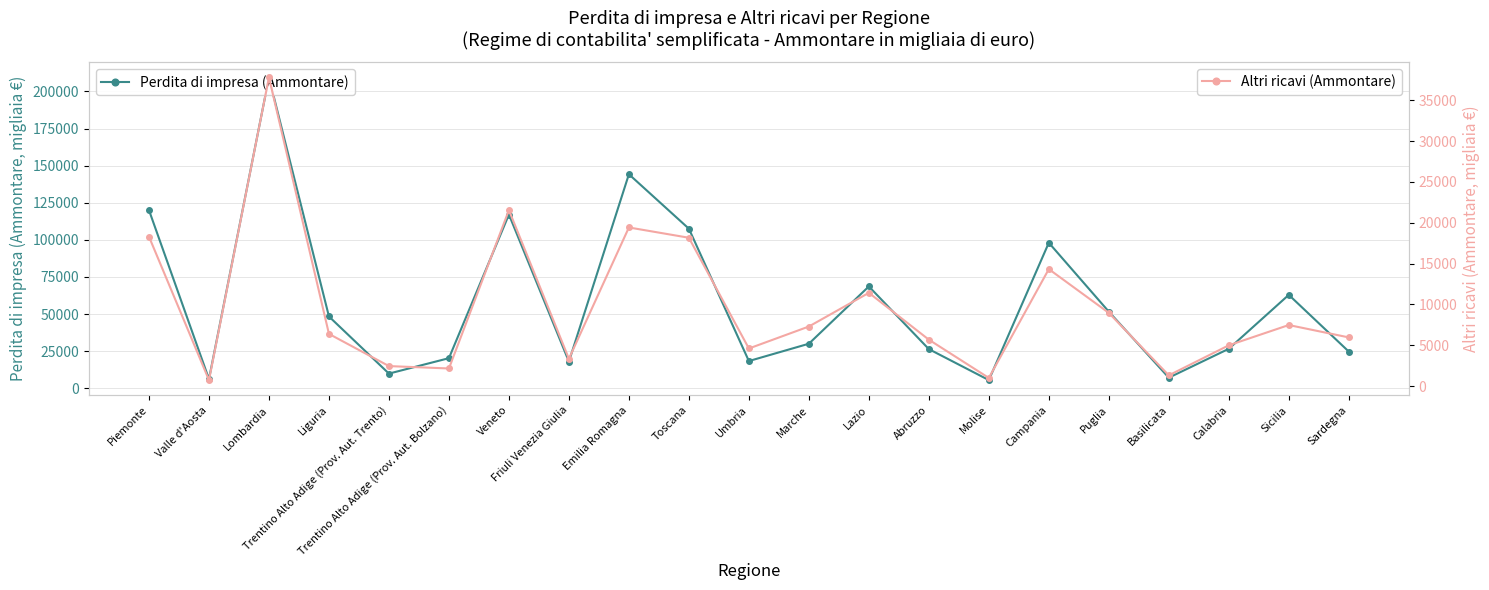

What is the label of the 6th point from the left?

Trentino Alto Adige (Prov. Aut. Bolzano)